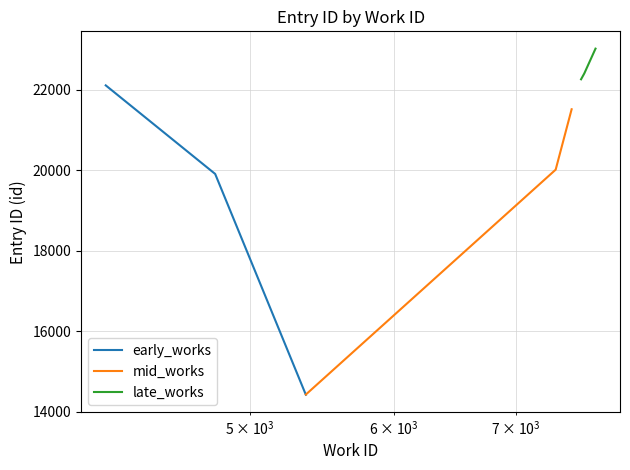

Does the chart have visible grid lines?

Yes